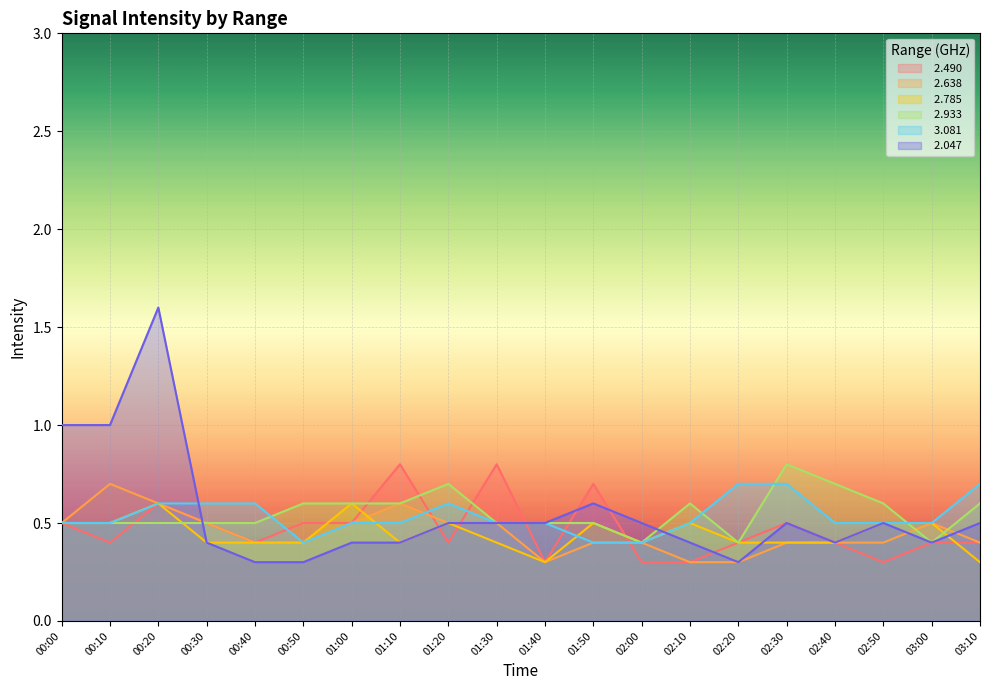

Which series has the largest total across all categories?

  2.933